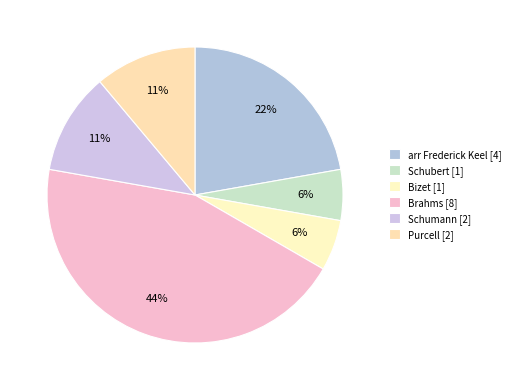

Which has a higher value, Brahms or Bizet?

Brahms